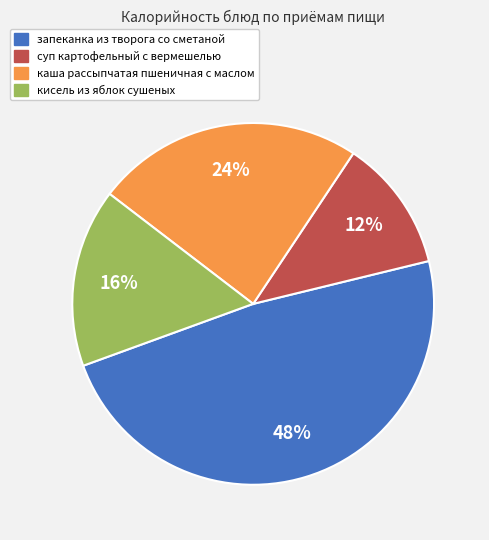

Combined, do суп картофельный с вермешелью and каша рассыпчатая пшеничная с маслом account for over 50%?

No